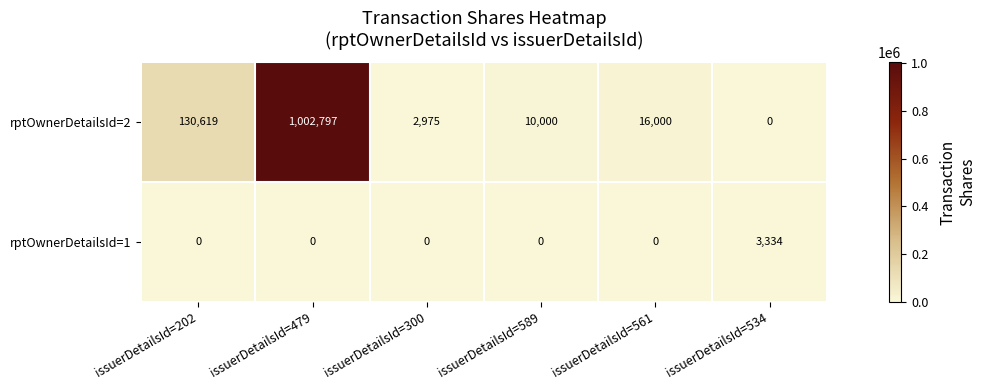

Rank the series at issuerDetailsId=534 from highest to lowest value.

rptOwnerDetailsId=1, rptOwnerDetailsId=2